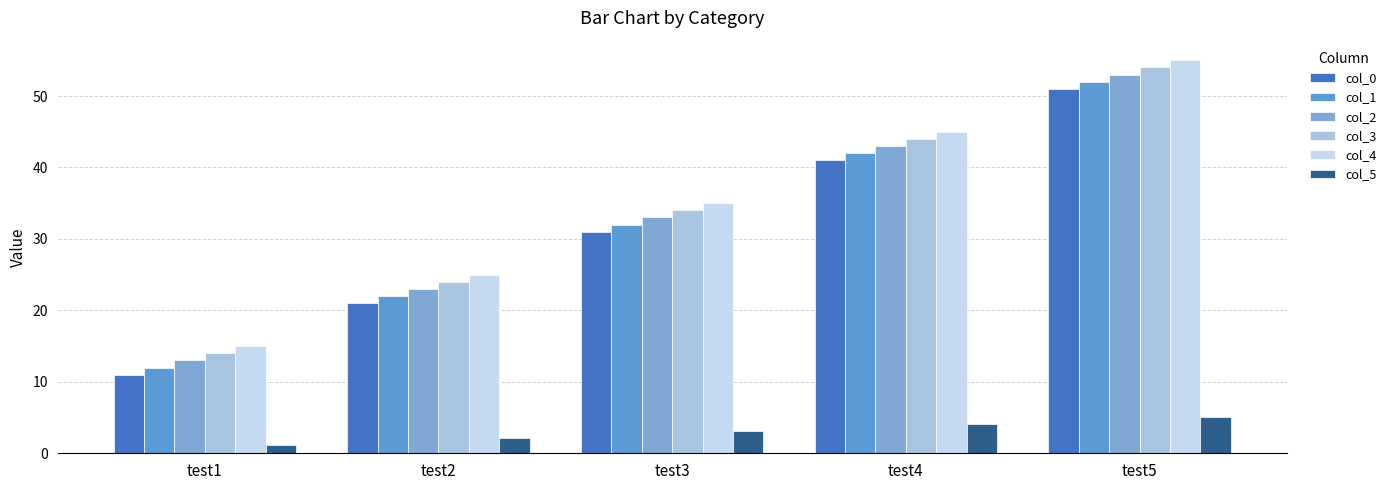

The col_0 series shows 23.2 at test5. True or false?

False